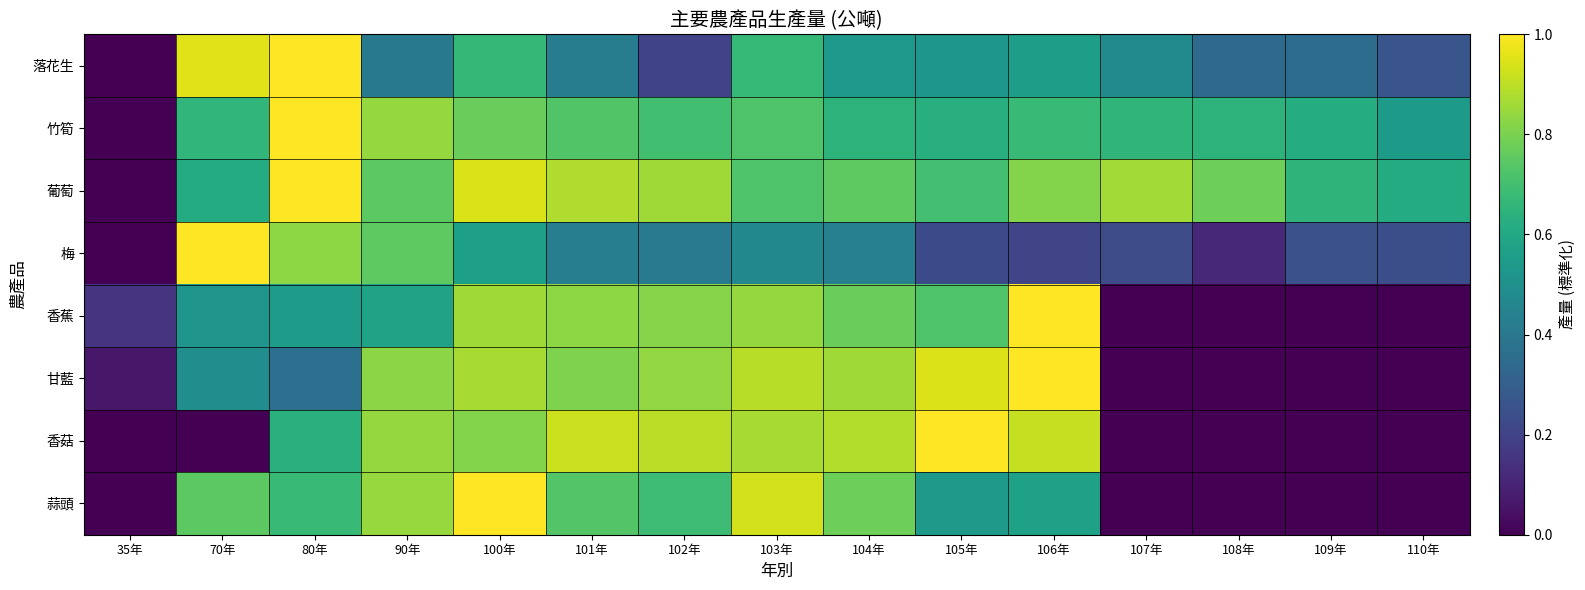

Reading left to right, list all the values displayed in this chart.

落花生: 35年=0.0	70年=1.0	80年=1.0	90年=0.4	100年=0.7	101年=0.4	102年=0.2	103年=0.7	104年=0.5	105年=0.5	106年=0.6	107年=0.5	108年=0.3	109年=0.4	110年=0.3
竹筍: 35年=0.0	70年=0.7	80年=1.0	90年=0.8	100年=0.8	101年=0.7	102年=0.7	103年=0.7	104年=0.6	105年=0.6	106年=0.7	107年=0.7	108年=0.6	109年=0.6	110年=0.5
葡萄: 35年=0.0	70年=0.6	80年=1.0	90年=0.7	100年=0.9	101年=0.9	102年=0.9	103年=0.7	104年=0.8	105年=0.7	106年=0.8	107年=0.9	108年=0.8	109年=0.7	110年=0.6
梅: 35年=0.0	70年=1.0	80年=0.8	90年=0.8	100年=0.6	101年=0.4	102年=0.4	103年=0.5	104年=0.4	105年=0.2	106年=0.2	107年=0.2	108年=0.1	109年=0.2	110年=0.2
香蕉: 35年=0.2	70年=0.5	80年=0.6	90年=0.6	100年=0.9	101年=0.8	102年=0.8	103年=0.8	104年=0.8	105年=0.7	106年=1.0	107年=0.0	108年=0.0	109年=0.0	110年=0.0
甘藍: 35年=0.1	70年=0.5	80年=0.4	90年=0.8	100年=0.9	101年=0.8	102年=0.8	103年=0.9	104年=0.9	105年=0.9	106年=1.0	107年=0.0	108年=0.0	109年=0.0	110年=0.0
香菇: 35年=0.0	70年=0.0	80年=0.6	90年=0.8	100年=0.8	101年=0.9	102年=0.9	103年=0.9	104年=0.9	105年=1.0	106年=0.9	107年=0.0	108年=0.0	109年=0.0	110年=0.0
蒜頭: 35年=0.0	70年=0.7	80年=0.7	90年=0.8	100年=1.0	101年=0.7	102年=0.7	103年=0.9	104年=0.8	105年=0.5	106年=0.6	107年=0.0	108年=0.0	109年=0.0	110年=0.0